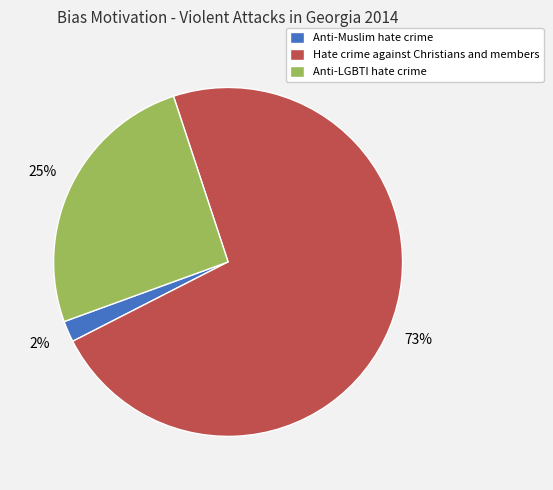

Rank the categories by value from highest to lowest.

Hate crime against Christians and members, Anti-LGBTI hate crime, Anti-Muslim hate crime